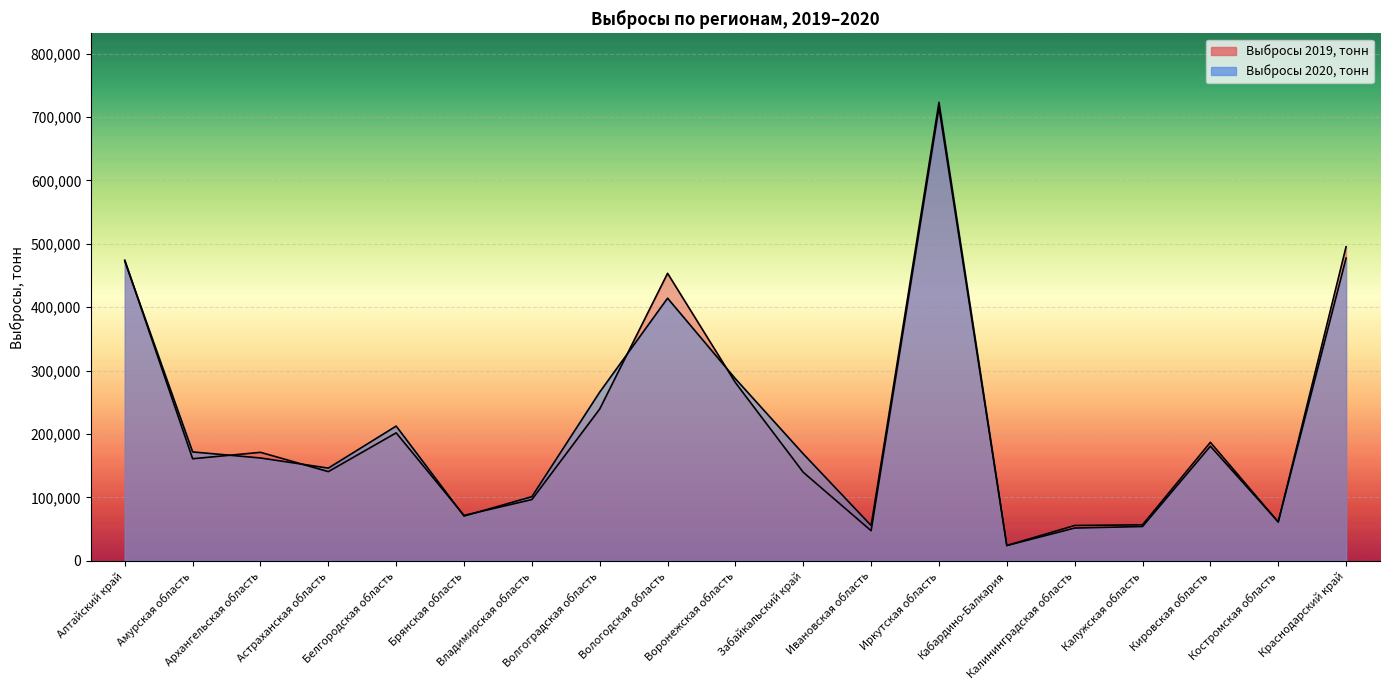

Which category has the lowest value across all series?

Кабардино-Балкария